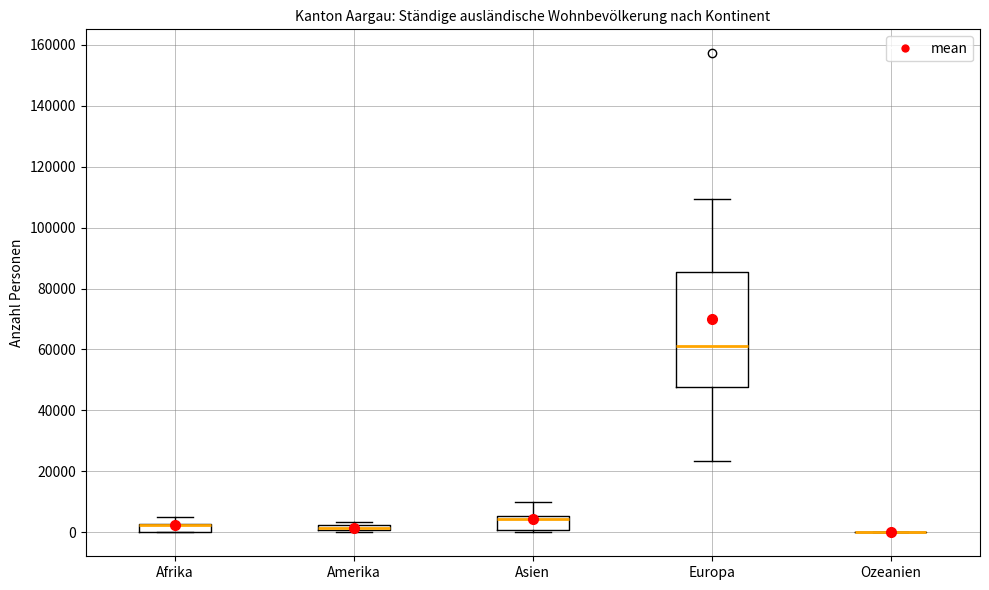

Comparing the boxes themselves (not the whiskers), which one is the tallest?

Europa